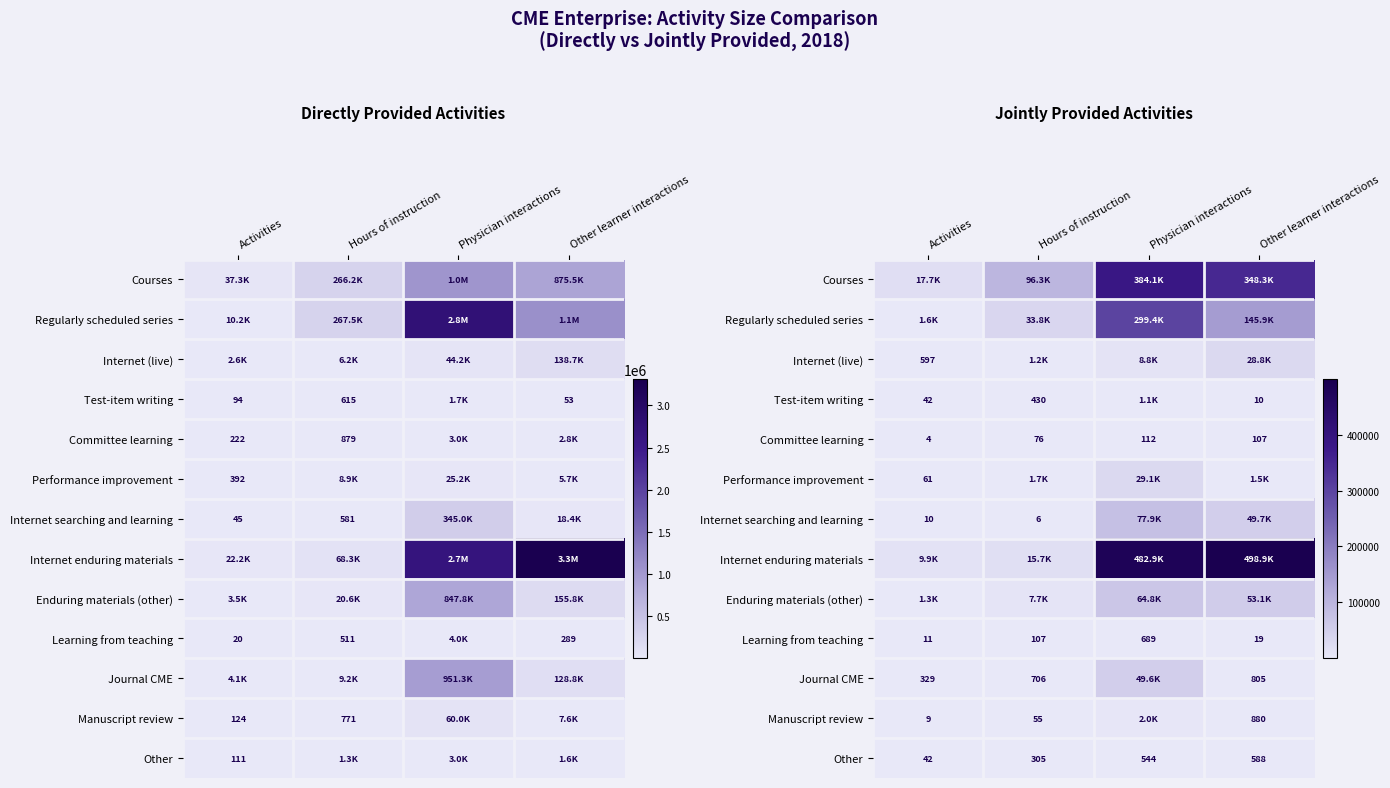

The Other series shows 170.9 at Physician interactions. True or false?

False